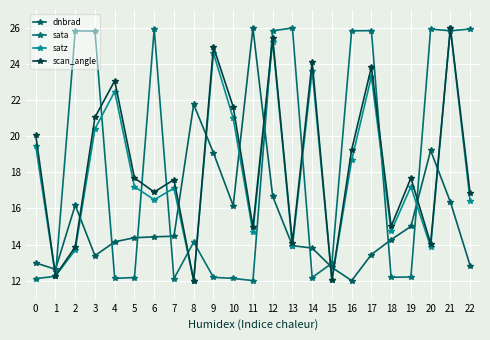

Where is the first local maximum for satz?

4